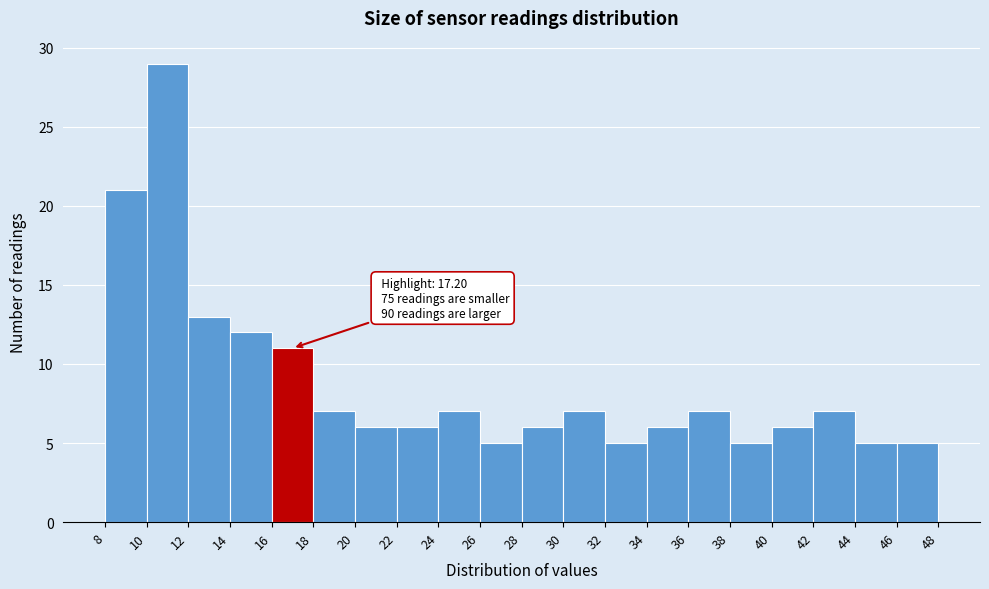

Over which range of the x-axis is the bar tallest?

10 to 12